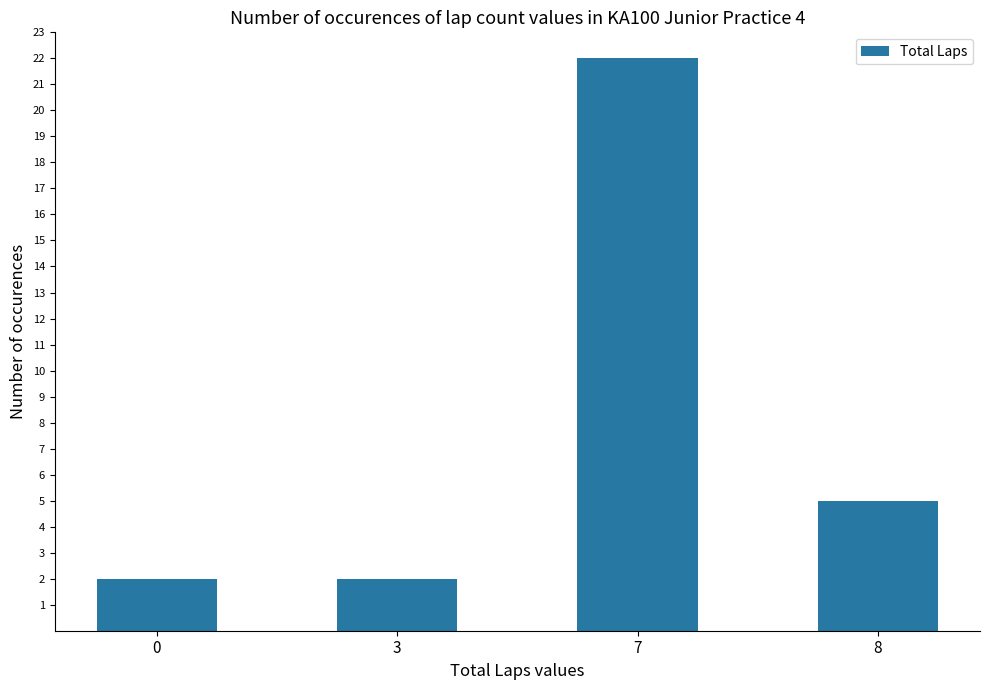

What is the value of the 4th bar from the left?

5